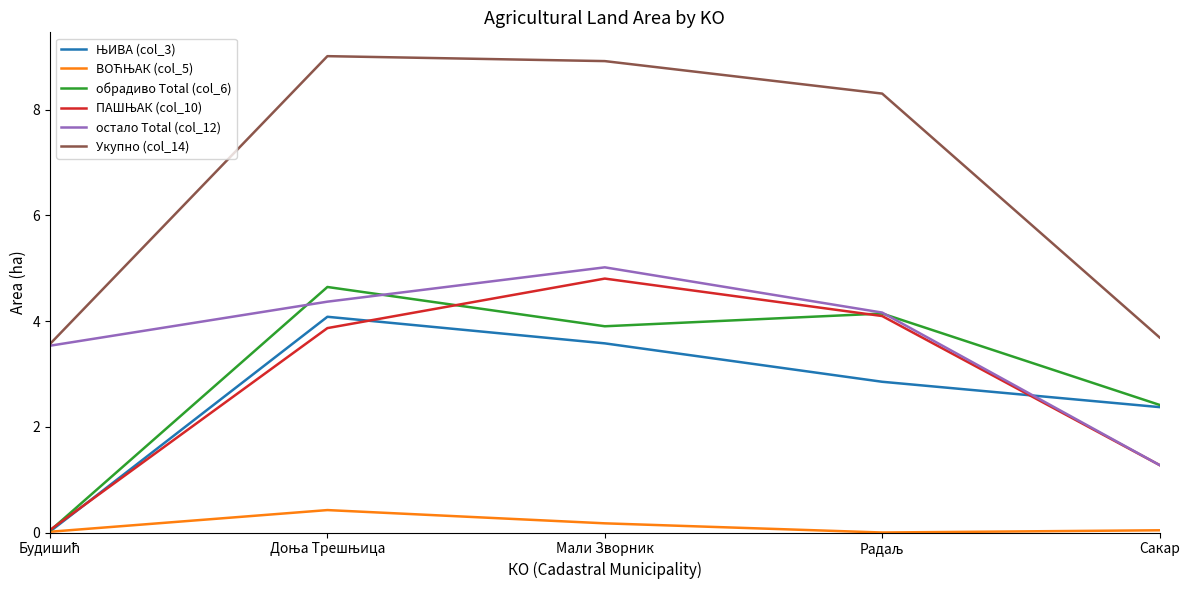

Where is обрадиво Total (col_6) nearest to the value 2?

Сакар